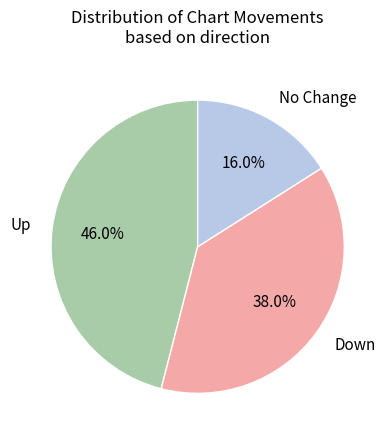

Is there any slice that represents more than half of the pie?

No